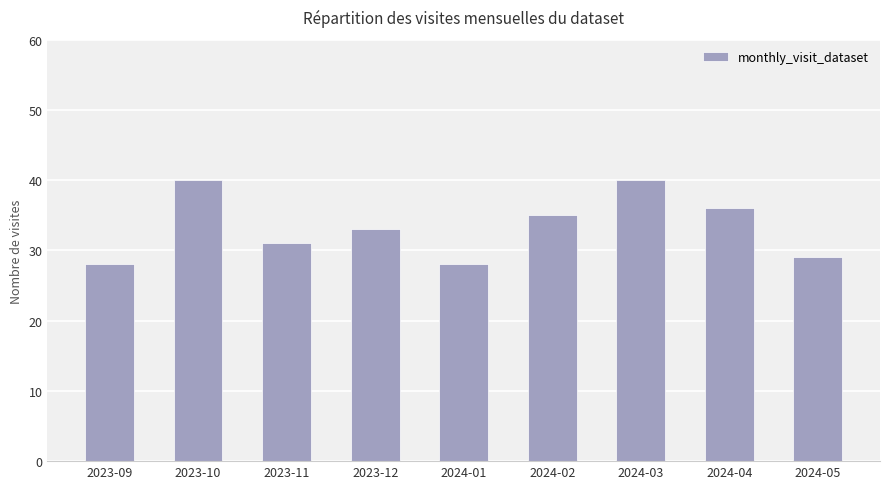

What is the difference between the second highest and minimum values?

12